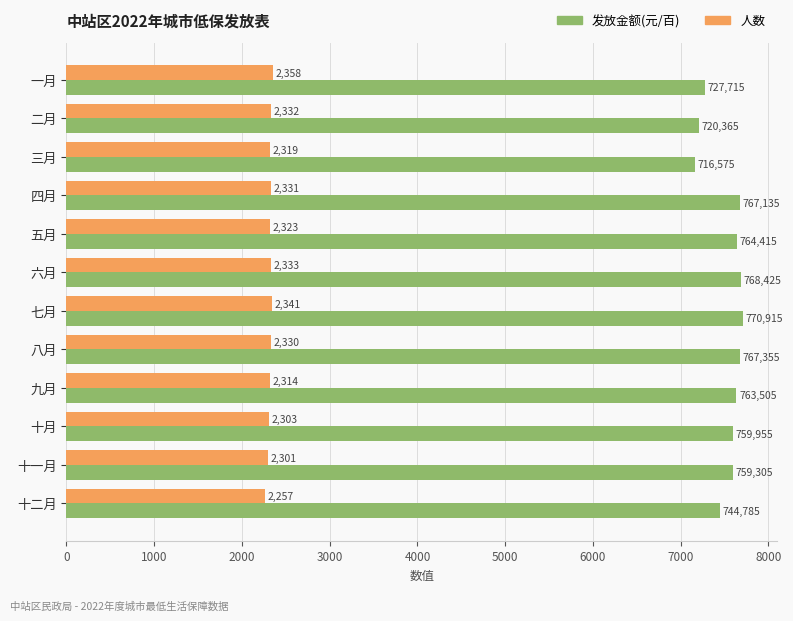

Which series has the widest spread of values?

发放金额(元/百)